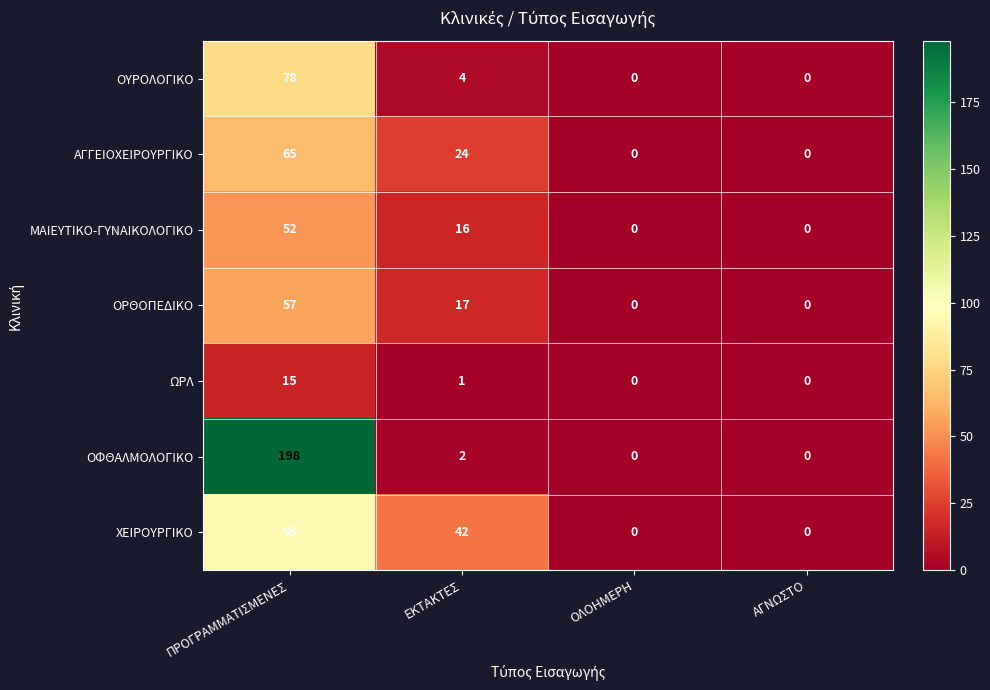

Rank the series at ΠΡΟΓΡΑΜΜΑΤΙΣΜΕΝΕΣ from lowest to highest value.

ΩΡΛ, ΜΑΙΕΥΤΙΚΟ-ΓΥΝΑΙΚΟΛΟΓΙΚΟ, ΟΡΘΟΠΕΔΙΚΟ, ΑΓΓΕΙΟΧΕΙΡΟΥΡΓΙΚΟ, ΟΥΡΟΛΟΓΙΚΟ, ΧΕΙΡΟΥΡΓΙΚΟ, ΟΦΘΑΛΜΟΛΟΓΙΚΟ